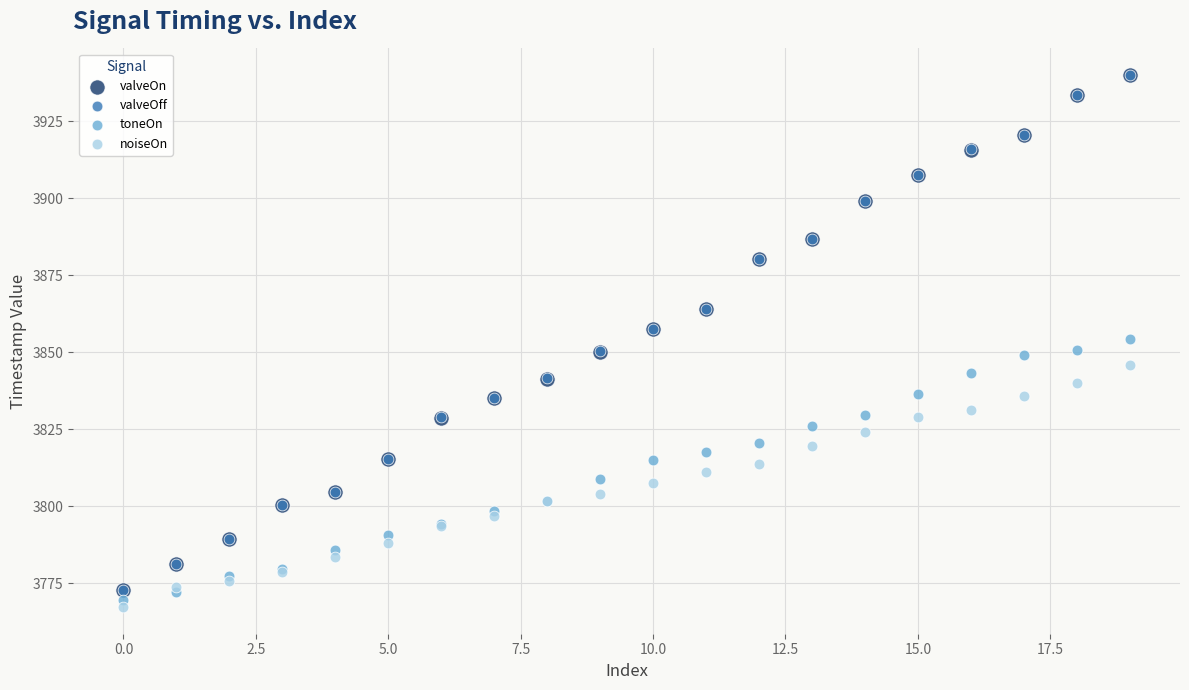

What are all the series names shown in the legend?

valveOn, valveOff, toneOn, noiseOn